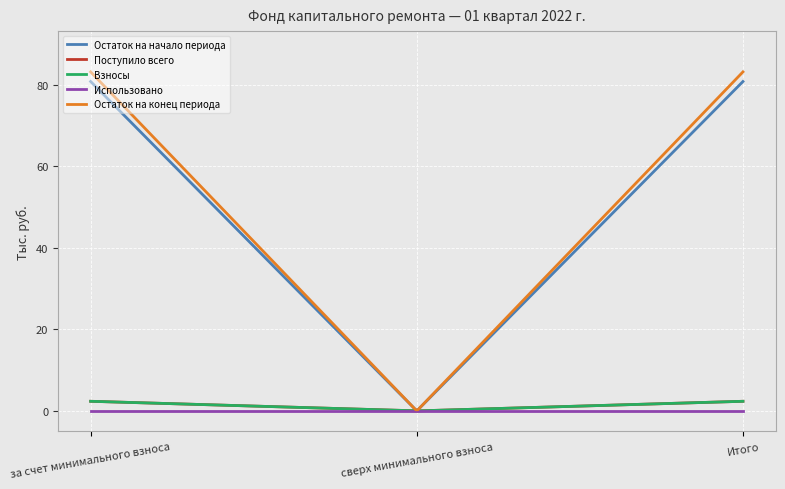

Reading left to right, transcribe all the data shown in this chart.

Остаток на начало периода: 80.8	0.0	80.8
Поступило всего: 2.4	0.0	2.4
Взносы: 2.4	0.0	2.4
Использовано: 0.0	0.0	0.0
Остаток на конец периода: 83.1	0.0	83.1